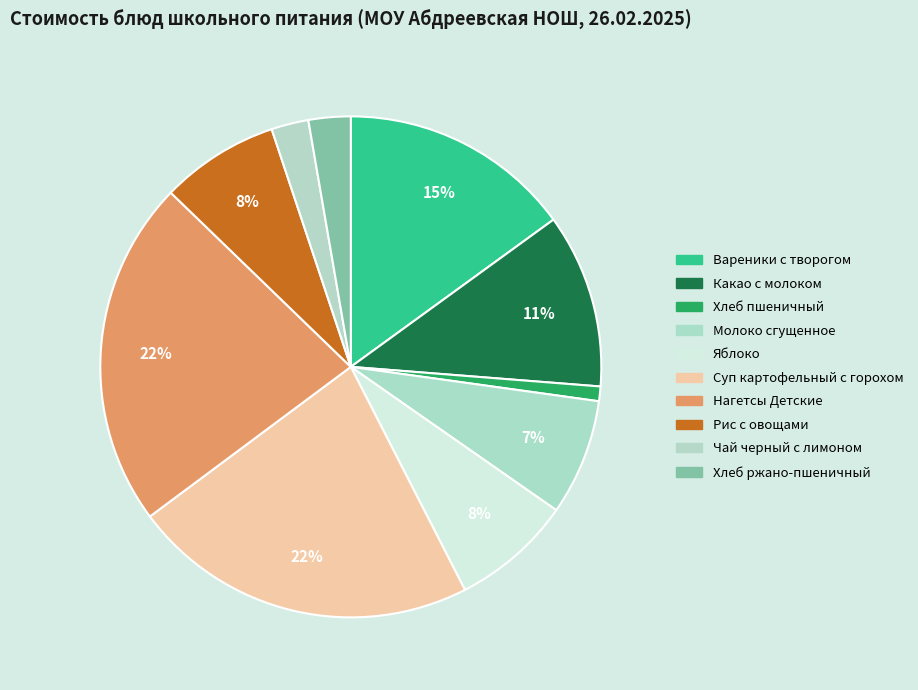

How many segments does this pie chart have?

10